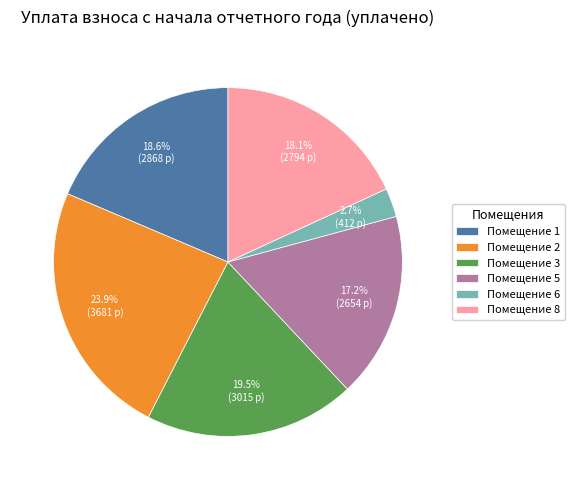

Which slice is the smallest?

Помещение 6